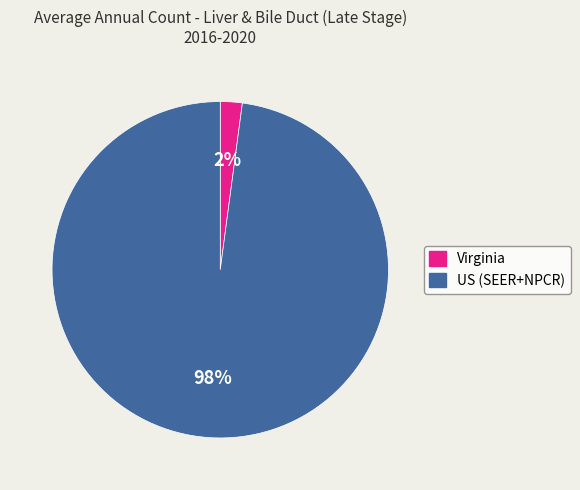

To the nearest percent, what is the difference between the largest and smallest slice percentages?

96%